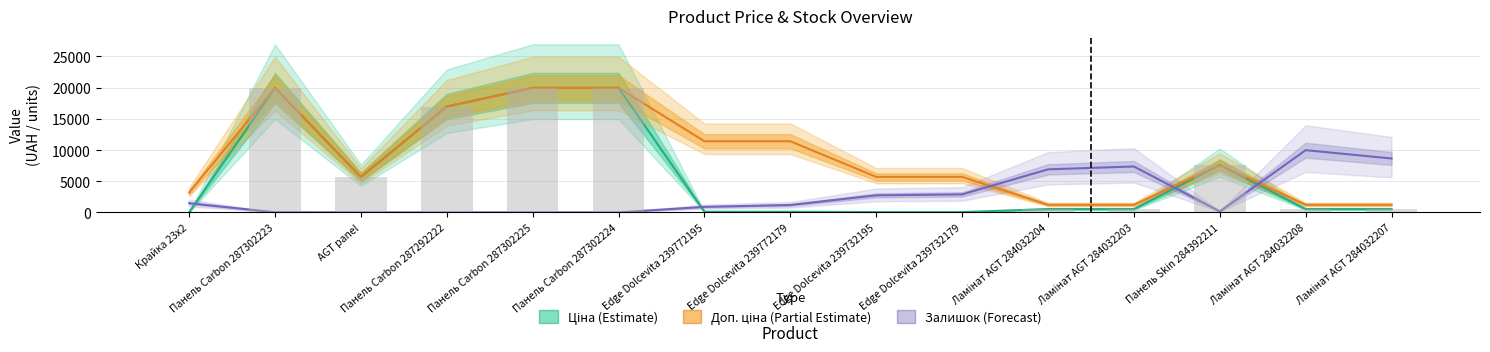

How many data points in Ціна are less than 539?

5